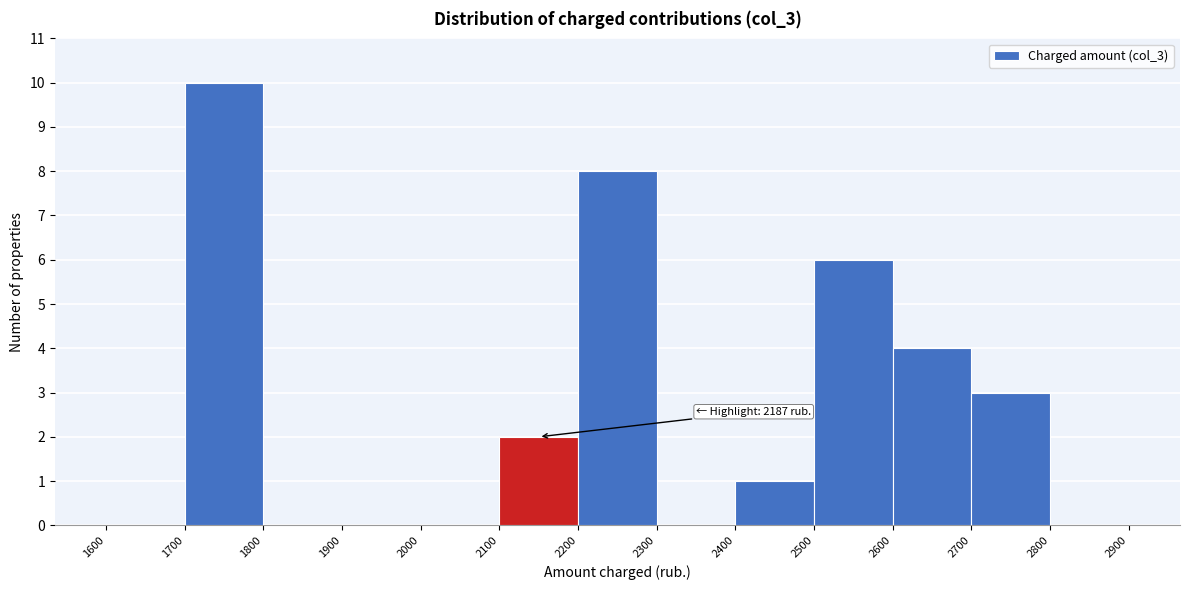

Which range on the x-axis has the tallest bar?

1700 to 1800